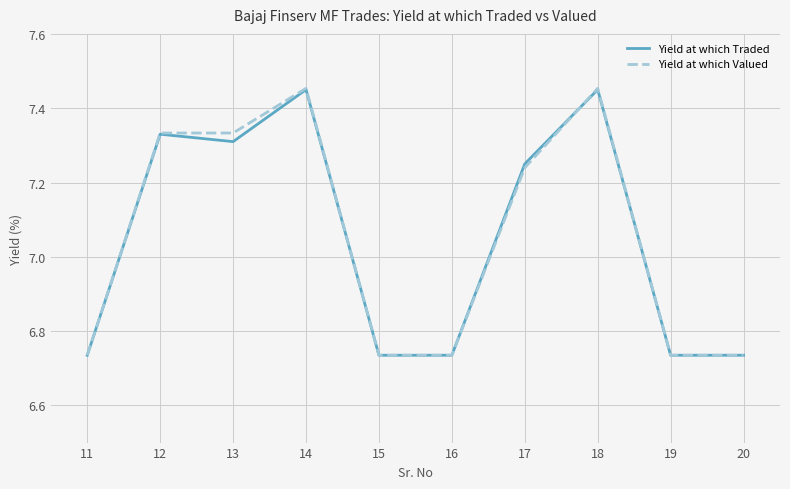

Is the value of Yield at which Valued at 11 greater than the value of Yield at which Traded at 18?

No